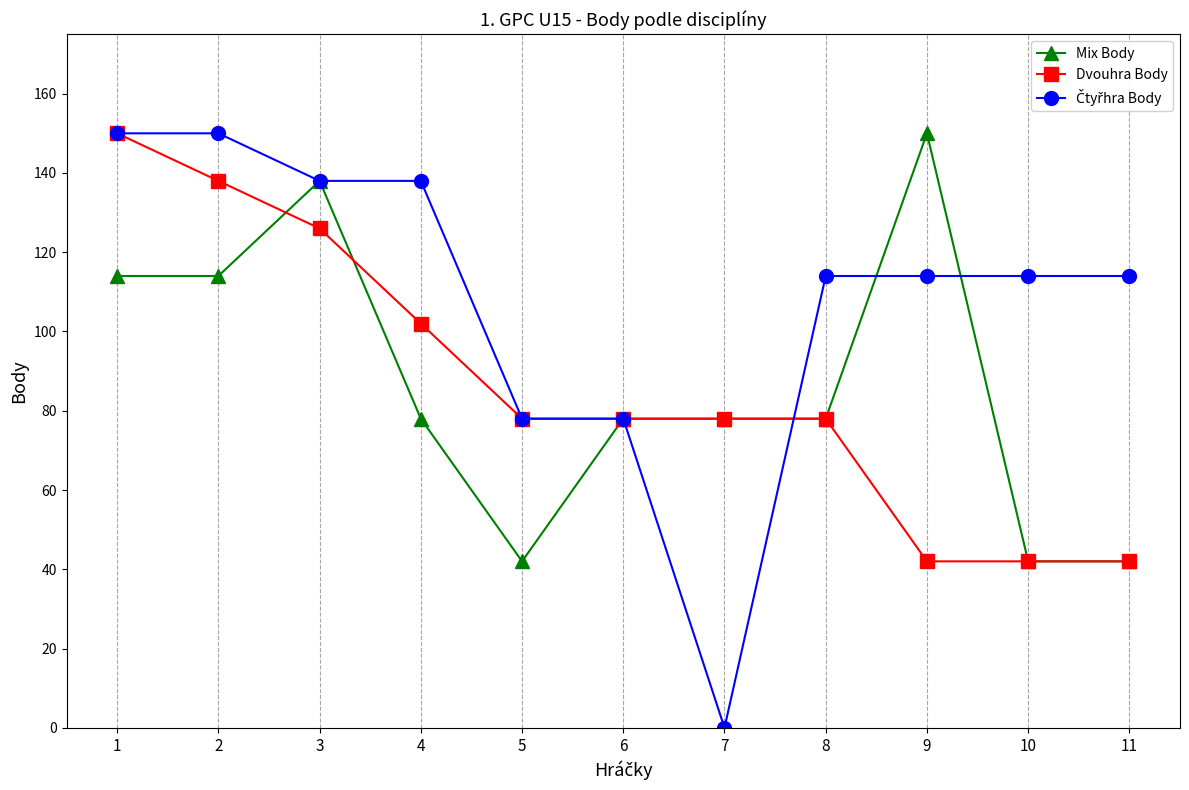

What is the value of the Dvouhra Body point at the 4th from the left?

102